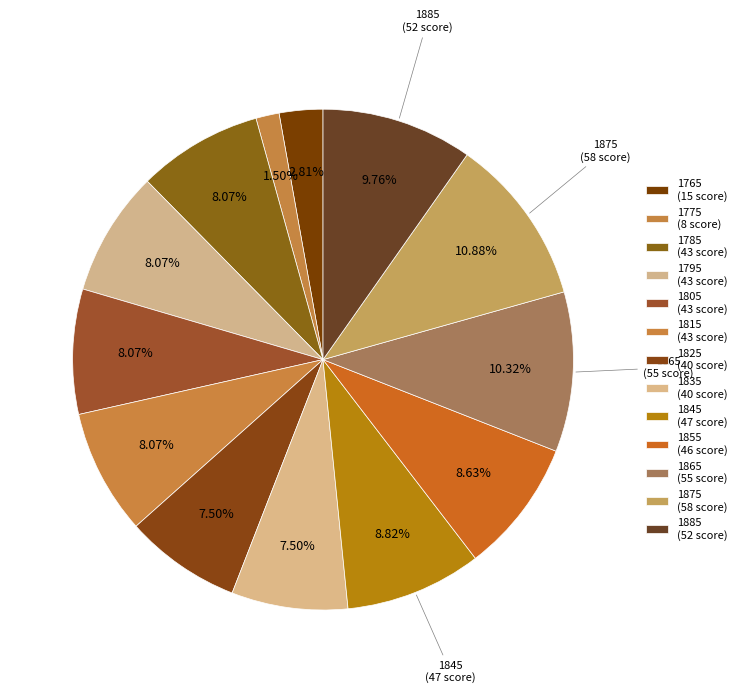

To the nearest percent, what portion does 1795 represent?

8%